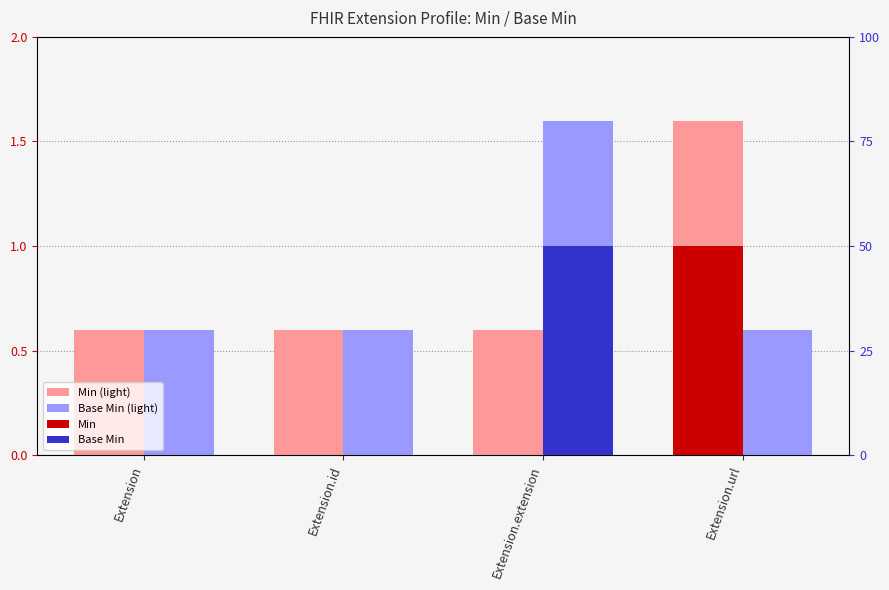

The Min series shows 1.5 at Extension.url. True or false?

False